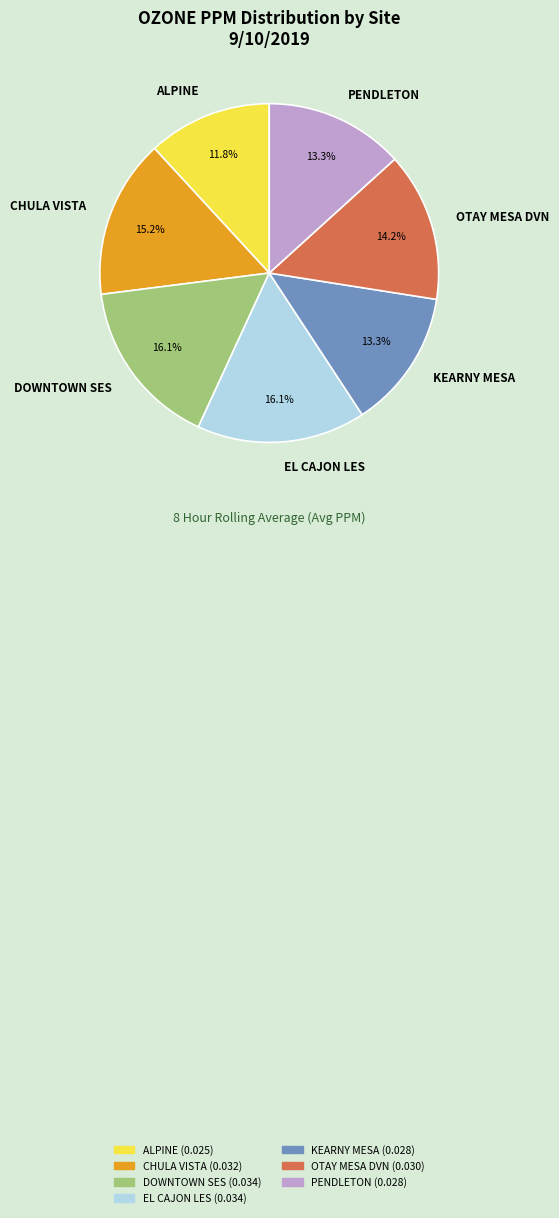

True or false: EL CAJON LES accounts for 16% of the total.

True